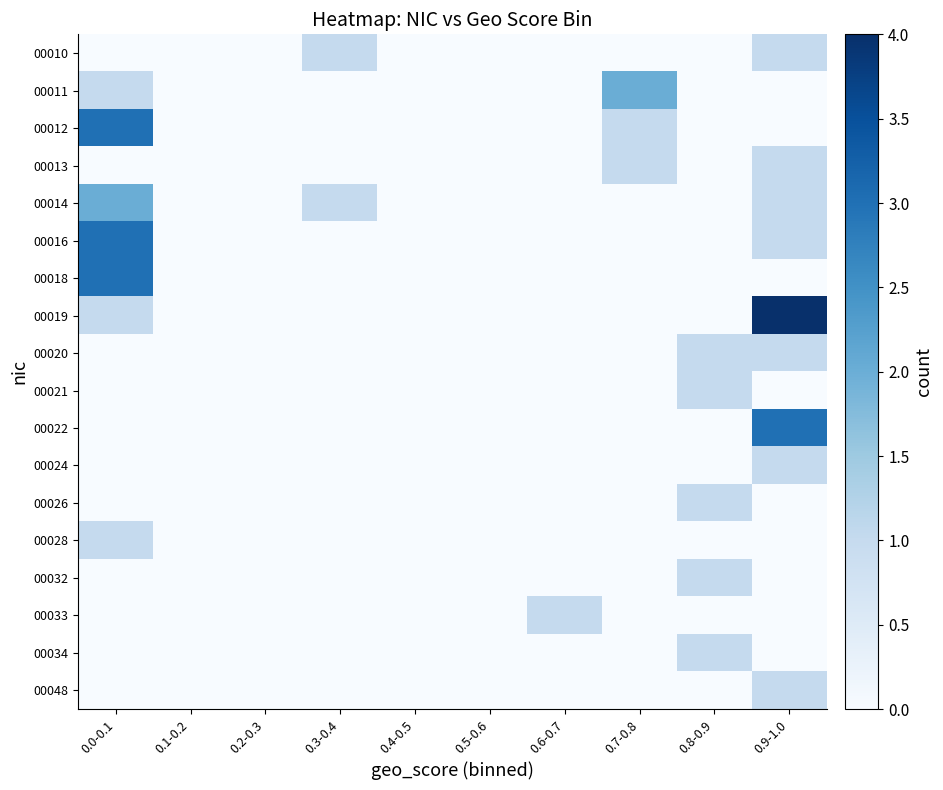

What is the difference between the highest and lowest values at 0.6-0.7?

1